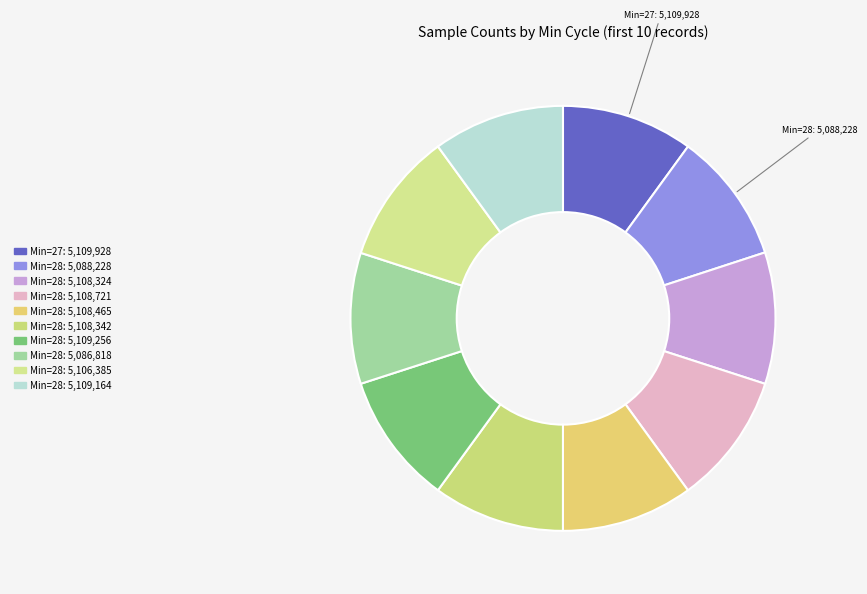

Does any single category account for the majority?

No